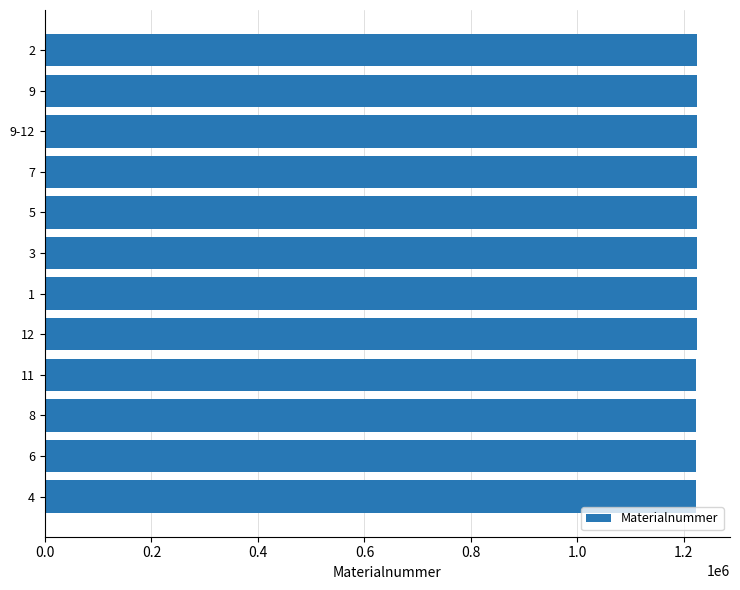

The value at 12 is 1223906. True or false?

True